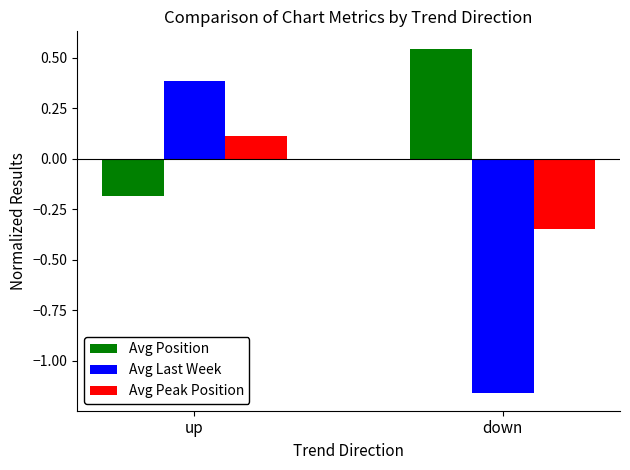

What position from the right is down?

1